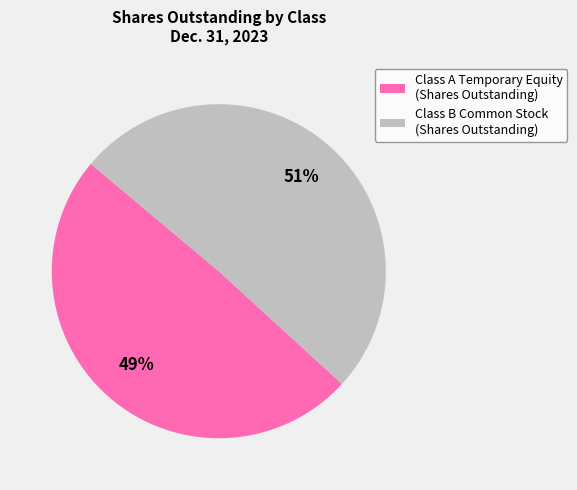

What is the ratio of the value at Class B Common Stock (Shares Outstanding) to the value at Class A Temporary Equity (Shares Outstanding)?

1.0